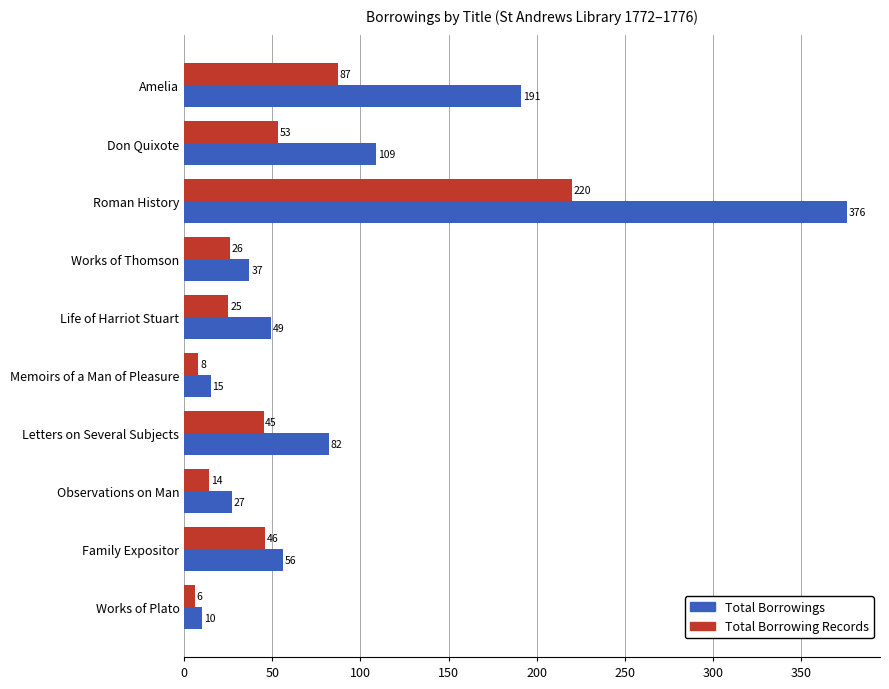

Which series has the largest total across all categories?

Total Borrowings